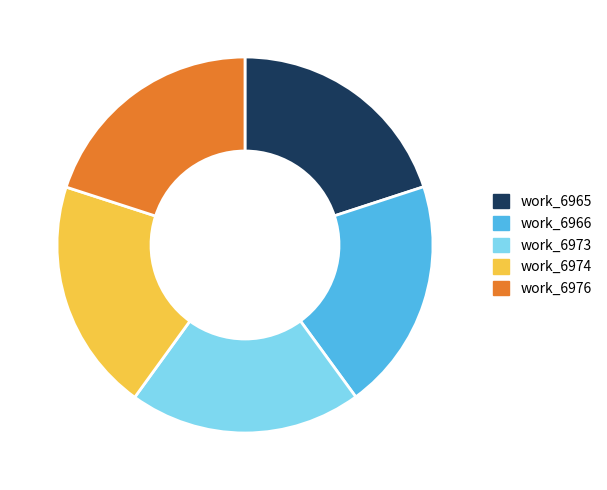

Do work_6974 and work_6966 together represent more than half of the pie?

No